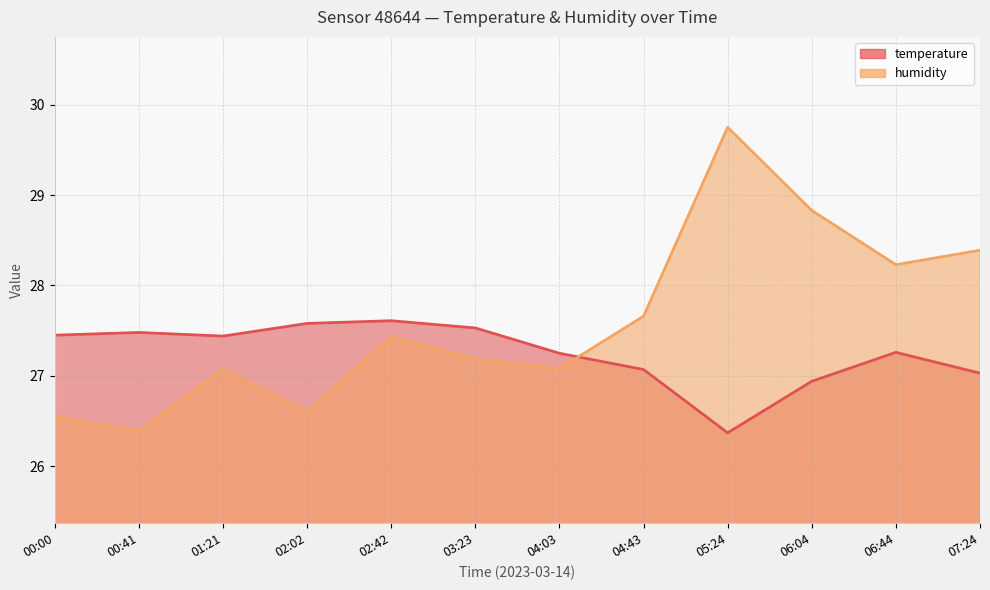

What is the value of the temperature point at the 8th from the left?

27.1